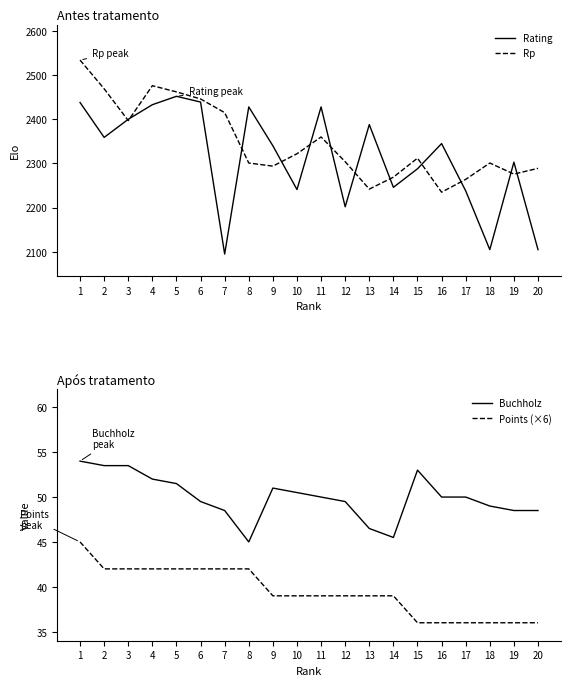

What is the sum of the Points (×6) values at 13 and 7?

81.0